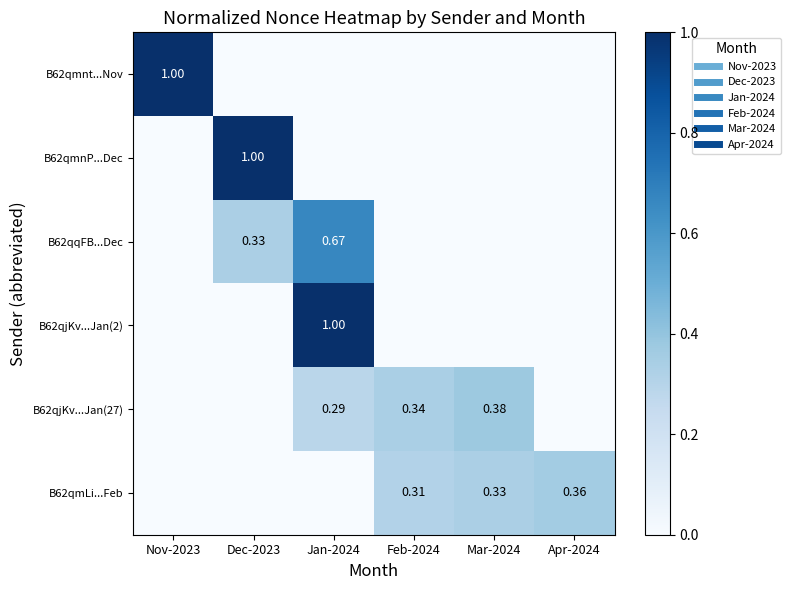

What is the difference between the maximum and second lowest values in the B62qmnP...Dec series?

1.0